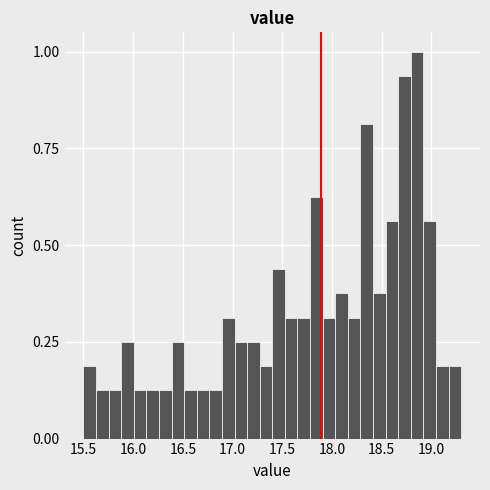

Around what value on the x-axis is the tallest bar? Give the approximate position of its centre, as read against the axis.

18.85